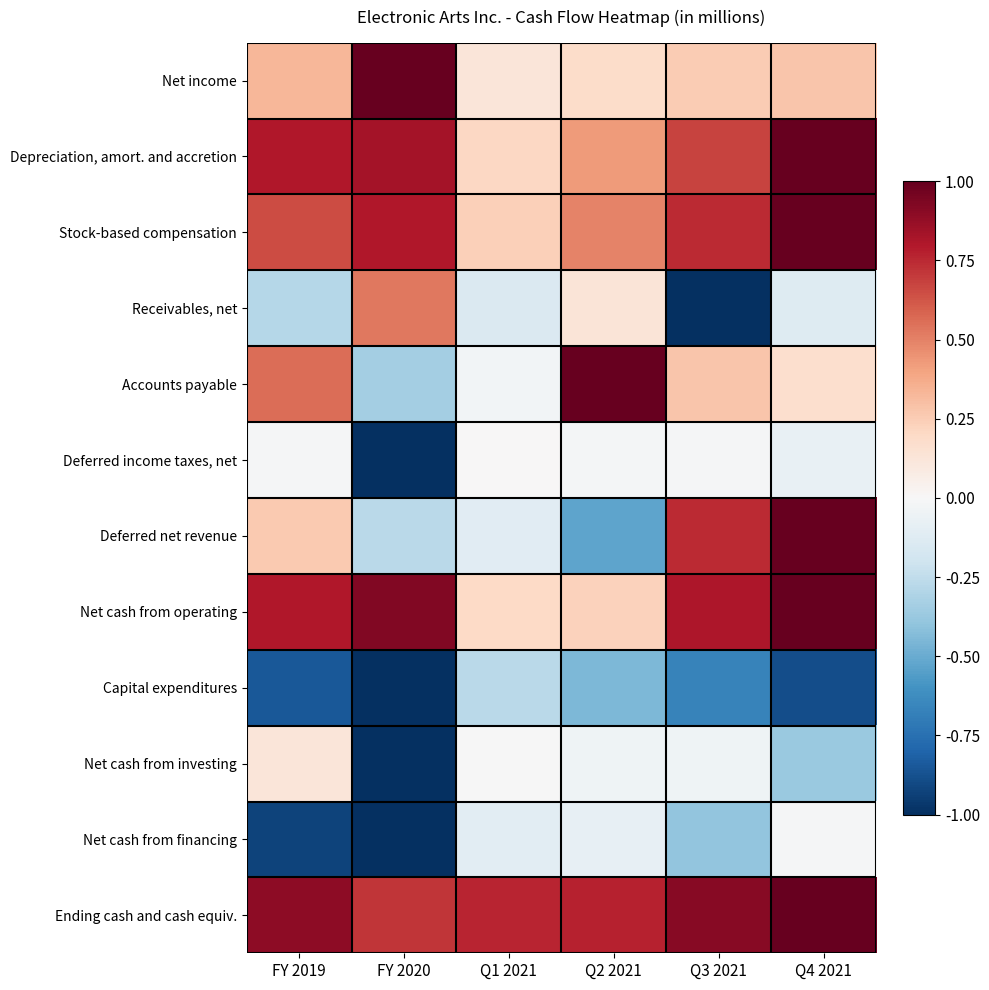

At which category is the sum across all series the highest?

Q4 2021